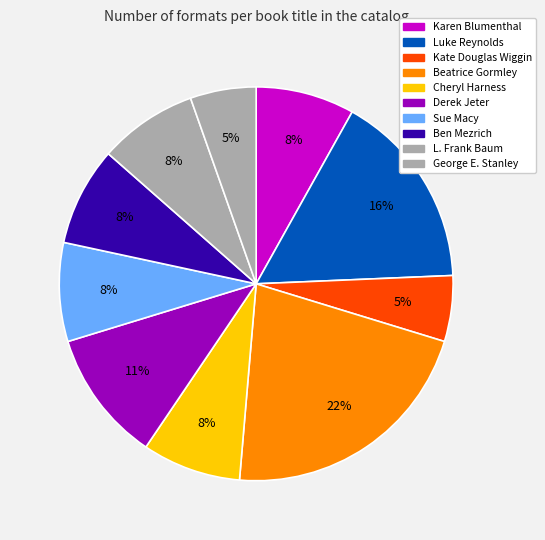

How many slices are in this pie chart?

10